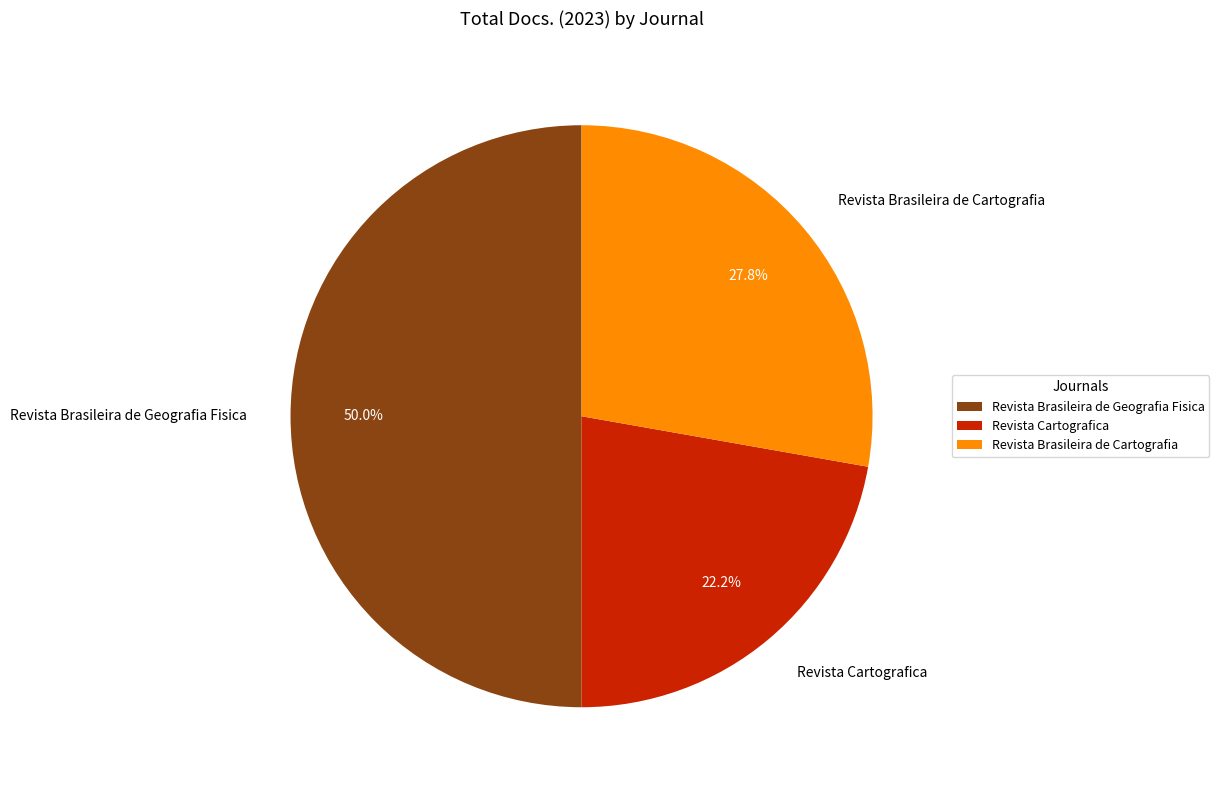

How many slices are in this pie chart?

3